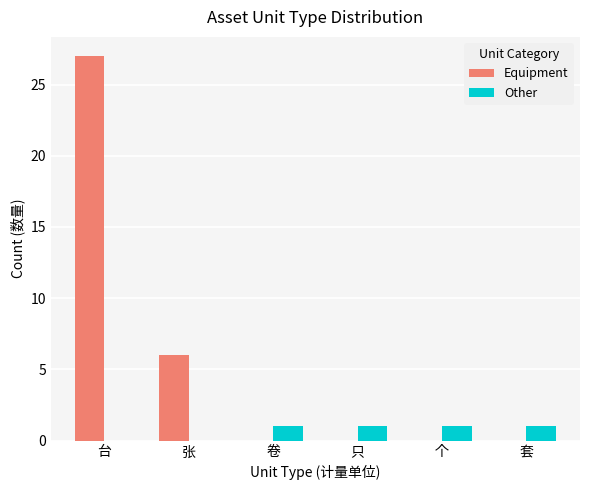

What are all the series names shown in the legend?

Equipment, Other